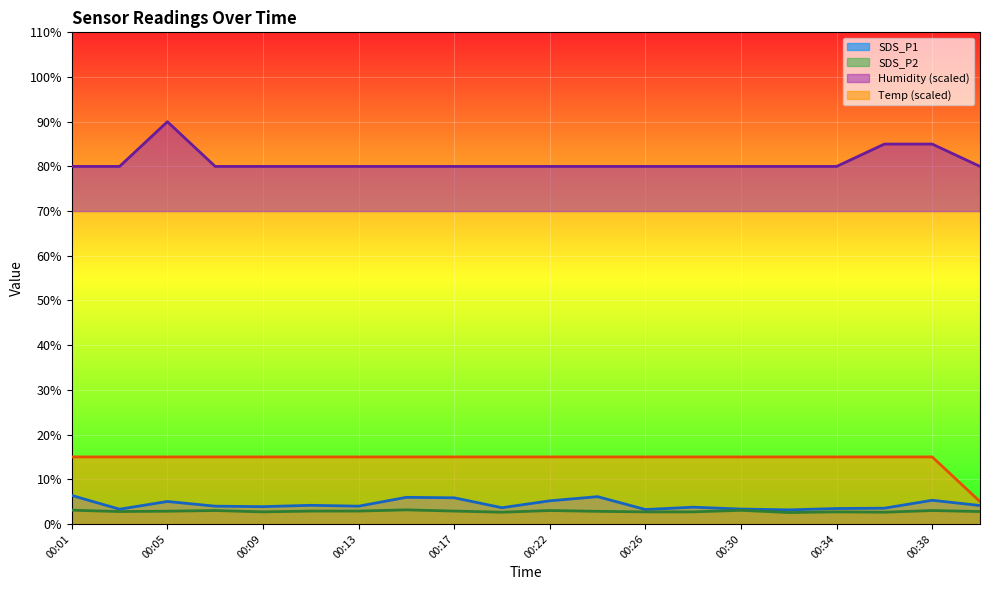

Rank the categories by SDS_P1 value from highest to lowest.

00:01, 00:24, 00:15, 00:17, 00:38, 00:22, 00:05, 00:11, 00:40, 00:07, 00:13, 00:09, 00:28, 00:19, 00:36, 00:34, 00:30, 00:03, 00:26, 00:32